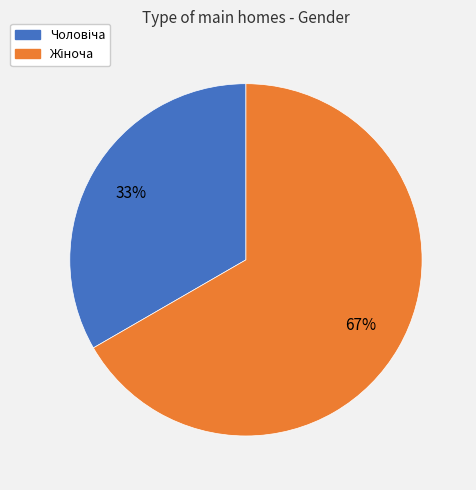

Is there a majority slice in this chart?

Yes